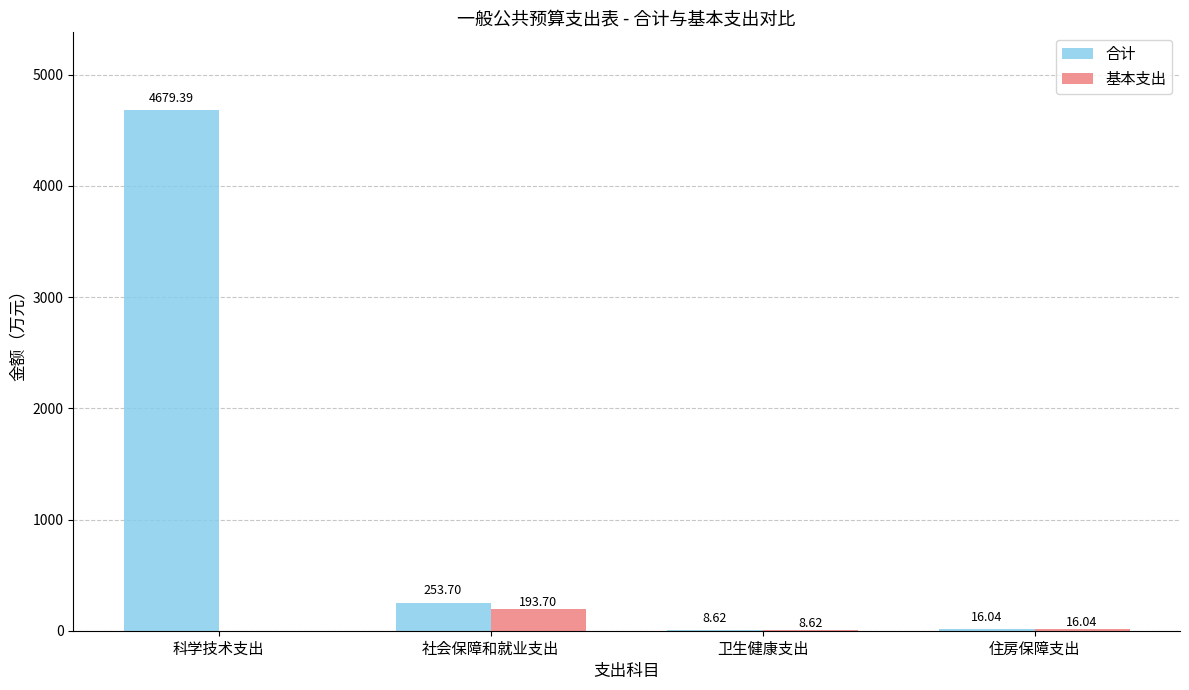

Reading left to right, transcribe all the data shown in this chart.

合计: 科学技术支出=4679.4	社会保障和就业支出=253.7	卫生健康支出=8.6	住房保障支出=16.0
基本支出: 科学技术支出=0.0	社会保障和就业支出=193.7	卫生健康支出=8.6	住房保障支出=16.0